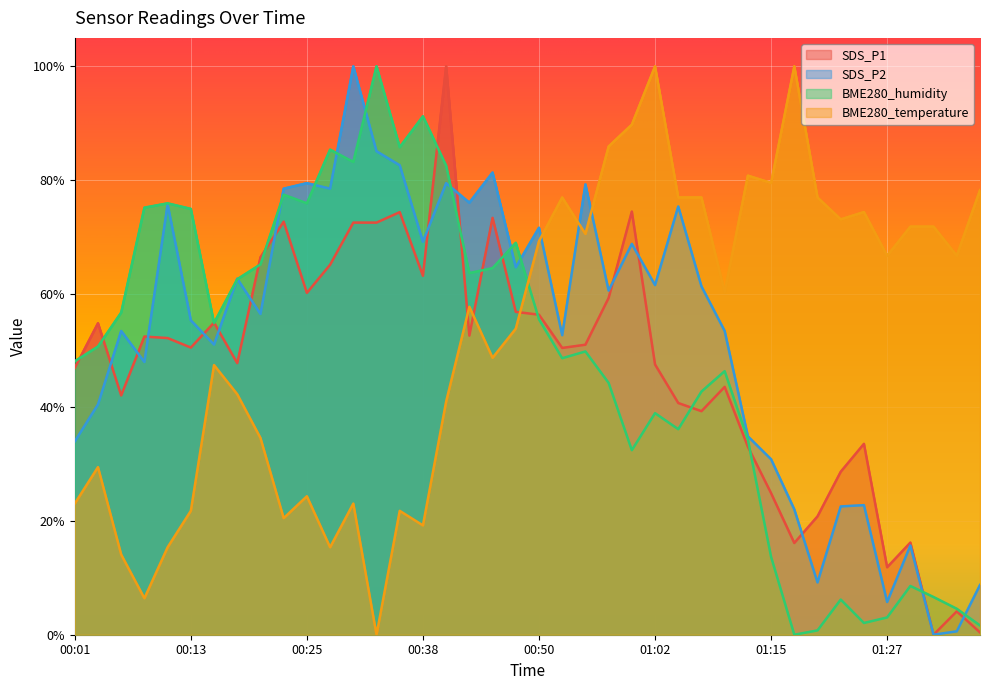

Is the value of SDS_P2 at 00:23 greater than the value of SDS_P1 at 00:48?

Yes